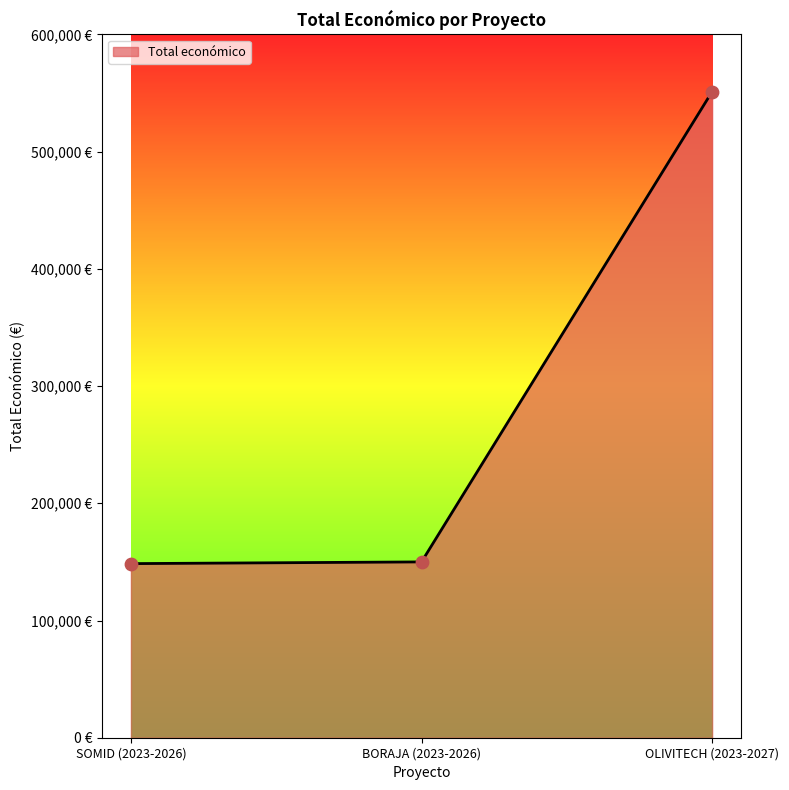

Does the chart have visible grid lines?

No